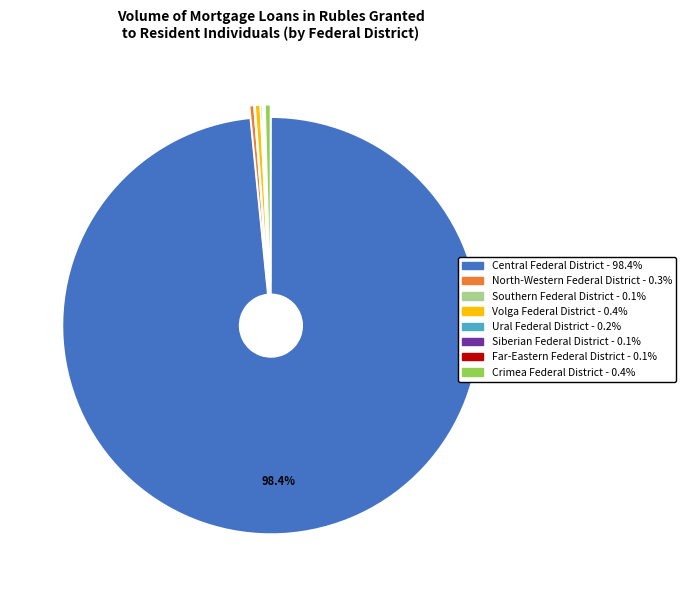

To the nearest percent, what is the average slice percentage?

12%